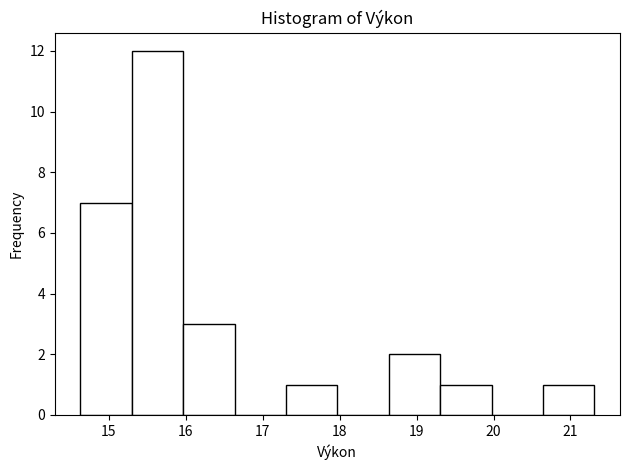

Which range on the x-axis has the tallest bar?

15.3 to 16.0